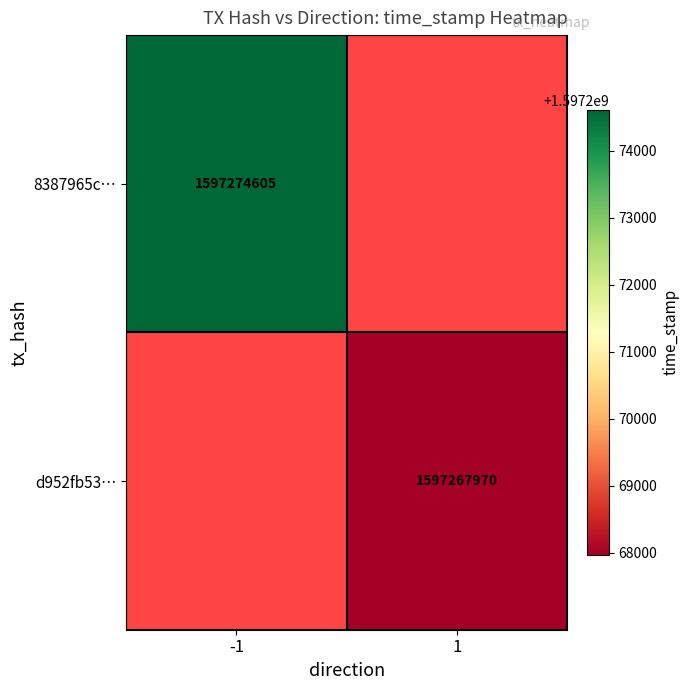

Which category has the lowest value across all series?

1